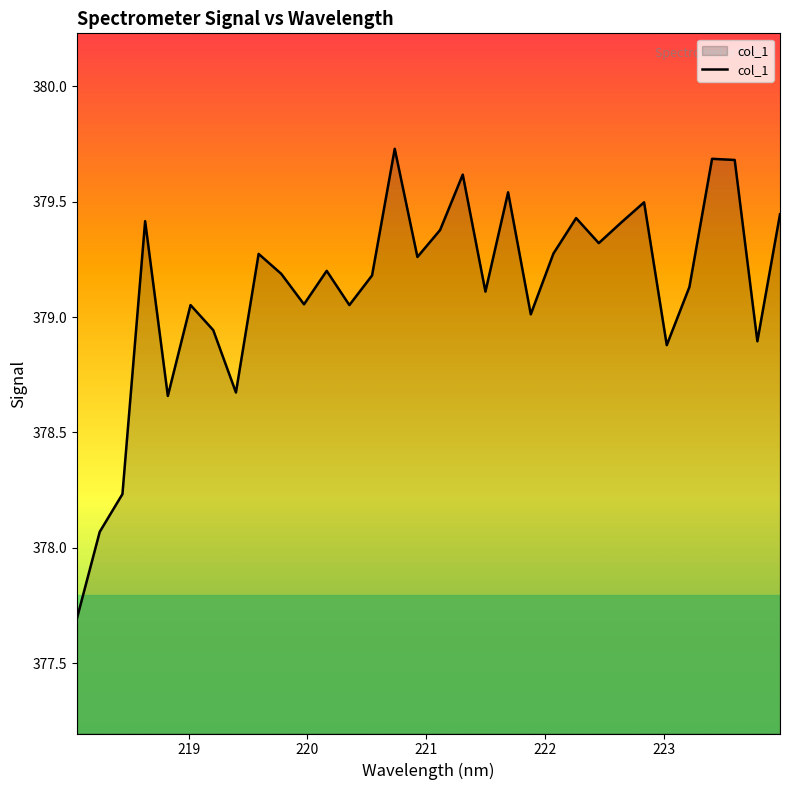

What is the minimum value shown in the chart?

377.7